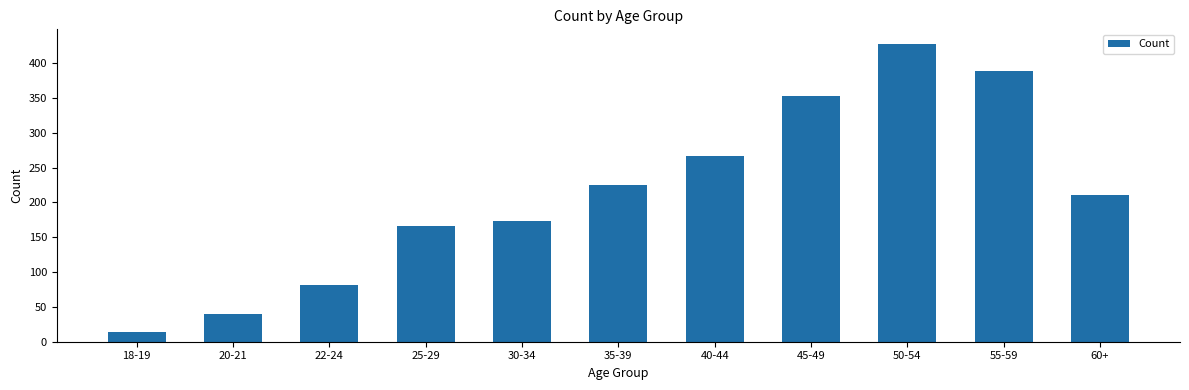

Rank the categories by value from lowest to highest.

18-19, 20-21, 22-24, 25-29, 30-34, 60+, 35-39, 40-44, 45-49, 55-59, 50-54